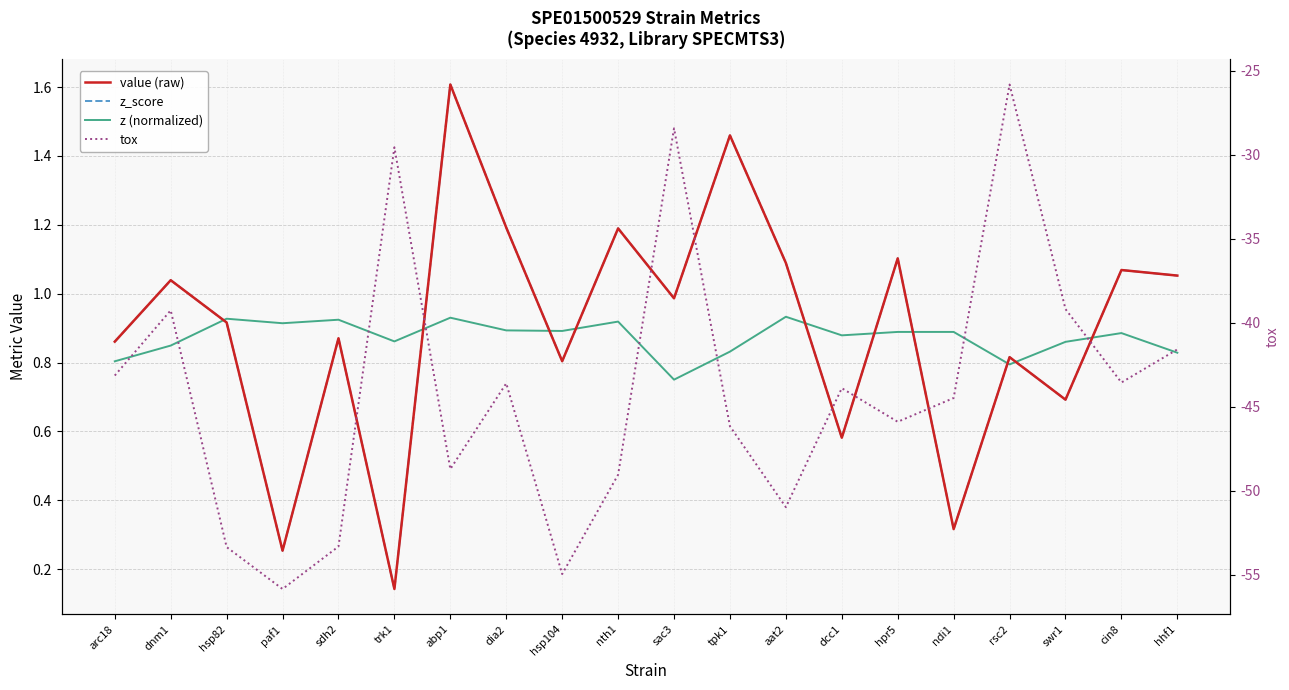

Reading right to left, transcribe all the data shown in this chart.

value (raw): 1.1	1.1	0.7	0.8	0.3	1.1	0.6	1.1	1.5	1.0	1.2	0.8	1.2	1.6	0.1	0.9	0.3	0.9	1.0	0.9
z_score: 1.1	1.1	0.7	0.8	0.3	1.1	0.6	1.1	1.5	1.0	1.2	0.8	1.2	1.6	0.1	0.9	0.3	0.9	1.0	0.9
z (normalized): 0.8	0.9	0.9	0.8	0.9	0.9	0.9	0.9	0.8	0.8	0.9	0.9	0.9	0.9	0.9	0.9	0.9	0.9	0.8	0.8
tox: -41.6	-43.5	-39.2	-25.8	-44.5	-45.9	-43.9	-51.0	-46.1	-28.4	-49.0	-54.9	-43.6	-48.7	-29.5	-53.3	-55.8	-53.3	-39.3	-43.1